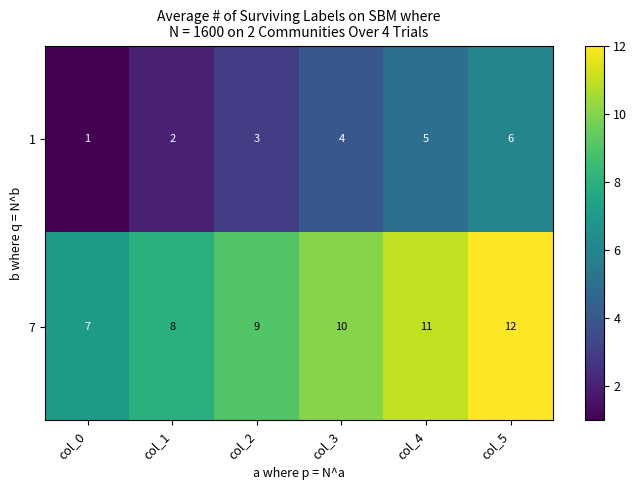

The value of 1 at col_5 is 2. True or false?

False